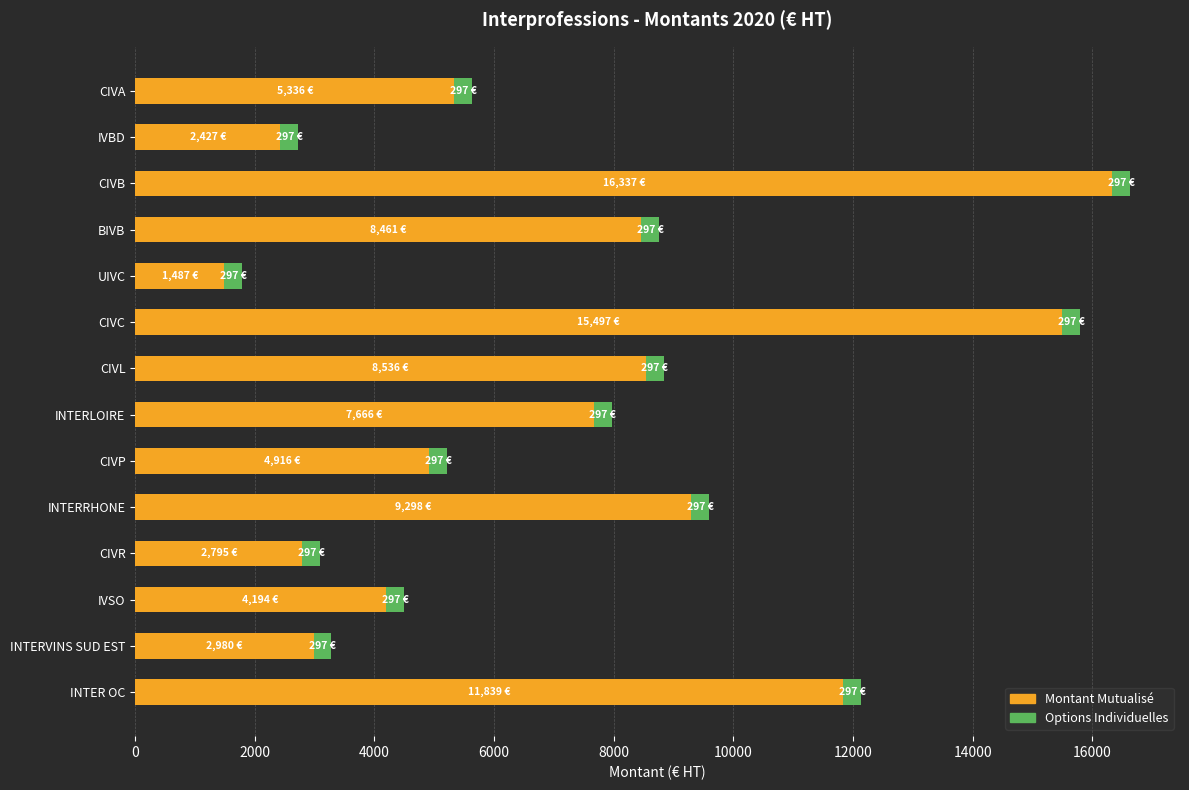

Is it true that Montant Mutualisé equals 7665.7 at INTERLOIRE?

True